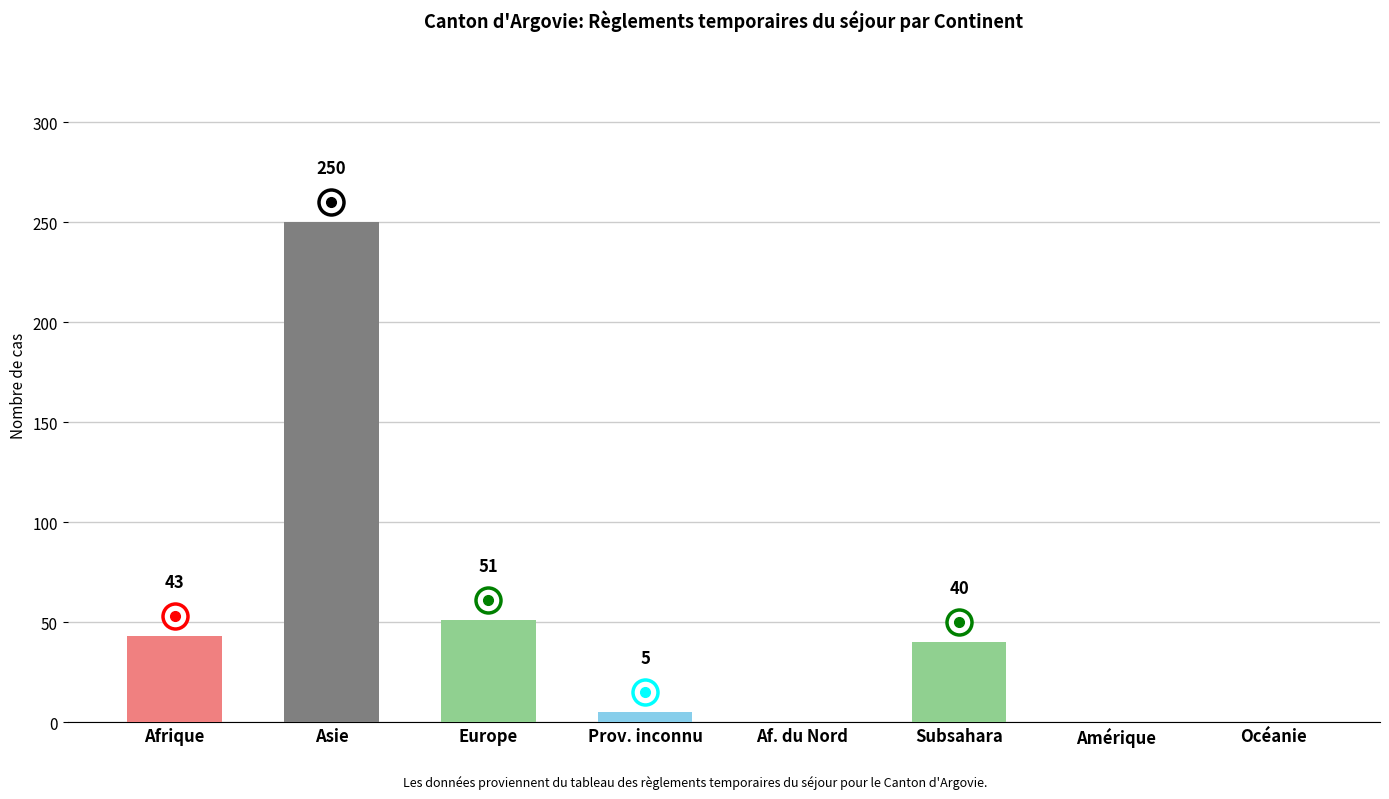

Is it true that the value at Prov. inconnu is 5?

True